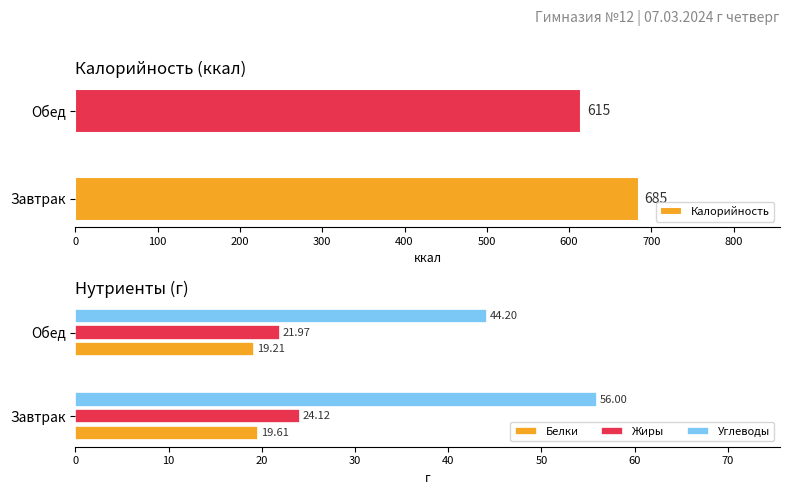

At which label is Углеводы closest to 50?

Обед